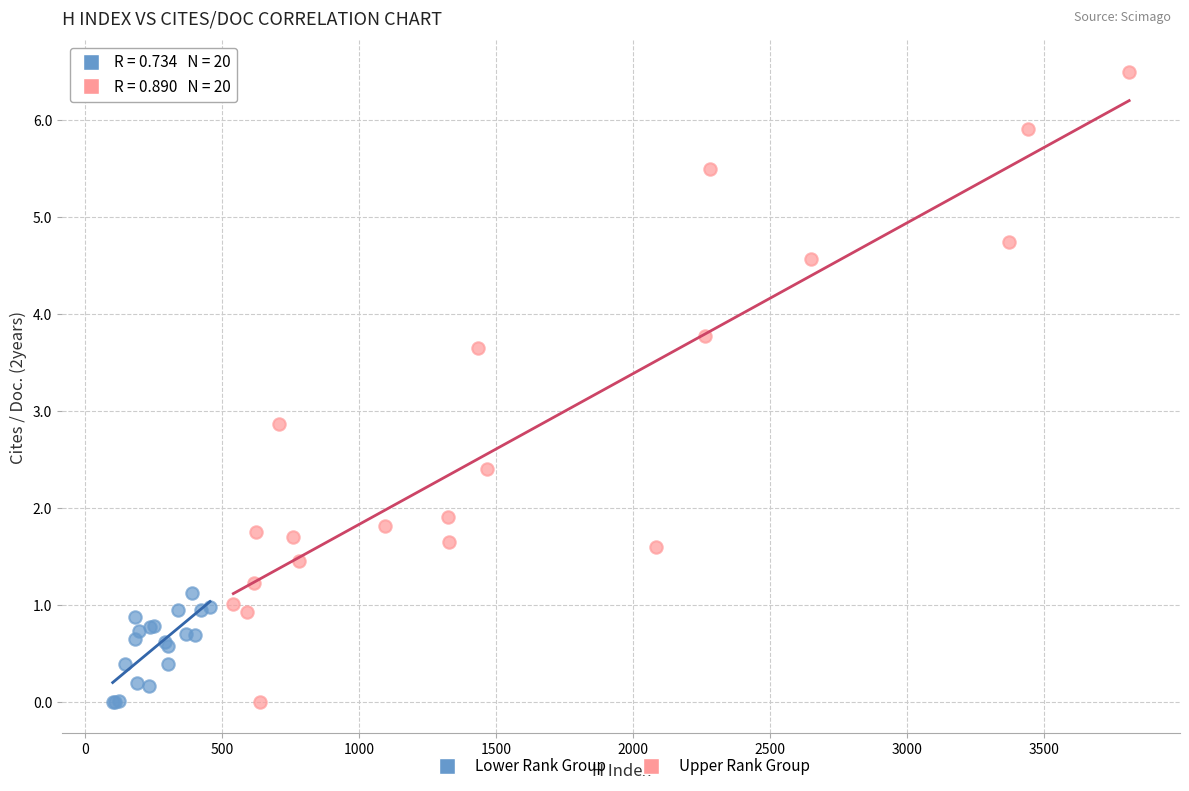

Which series reaches the maximum Y coordinate?

Upper Rank Group